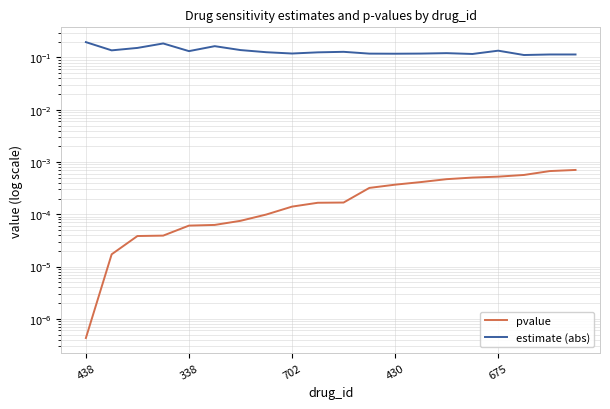

What are all the series names shown in the legend?

pvalue, estimate (abs)